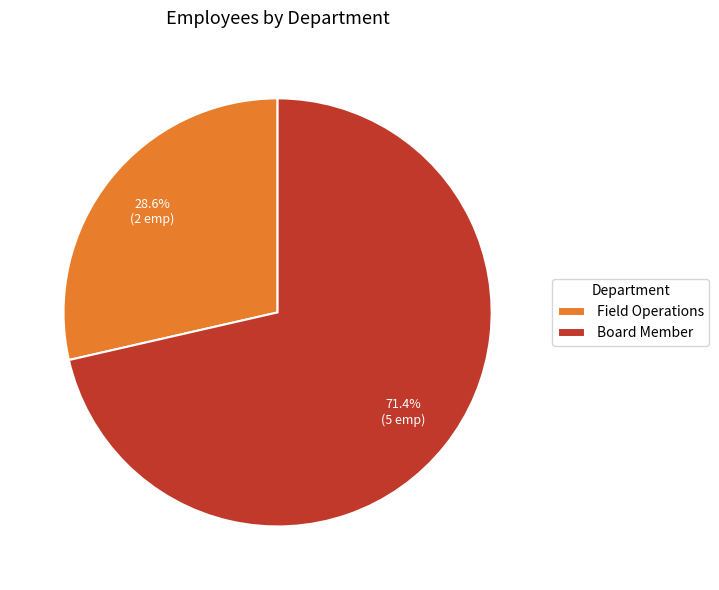

What percentage is the Board Member slice, to the nearest percent?

71%